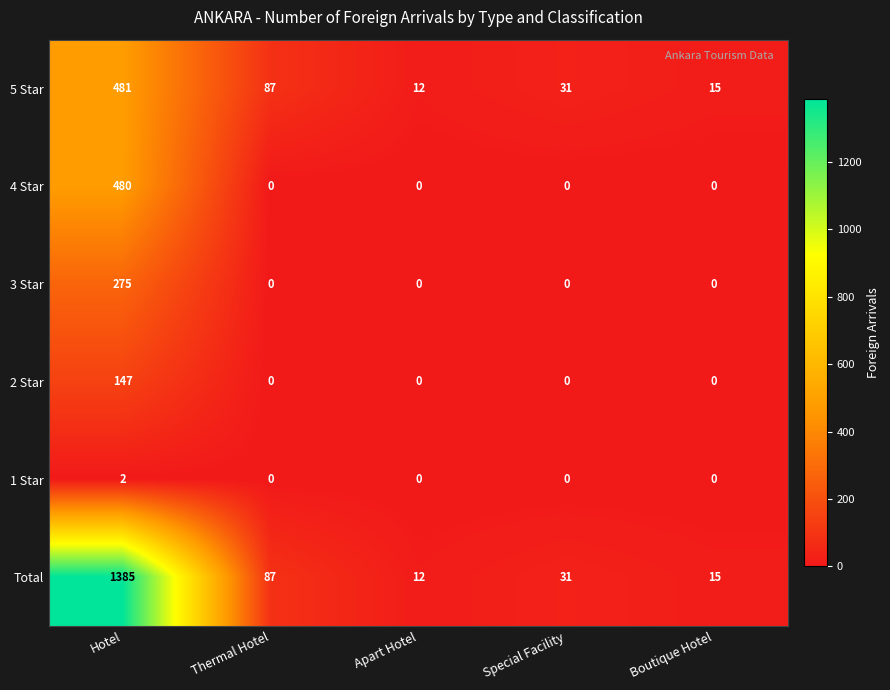

What is the difference between the Total values at Apart Hotel and Special Facility?

19